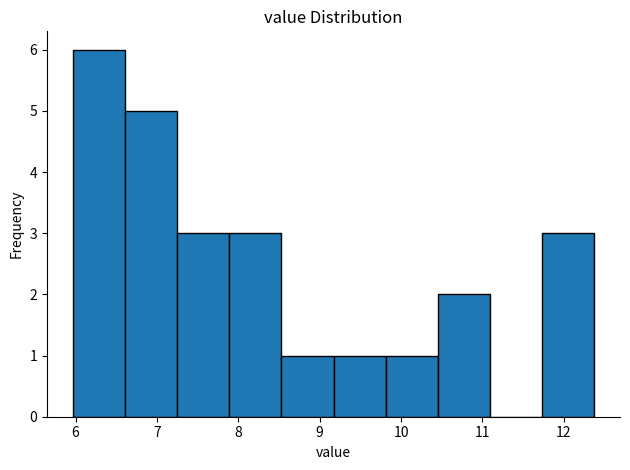

Which range on the x-axis has the tallest bar?

5.97 to 6.61